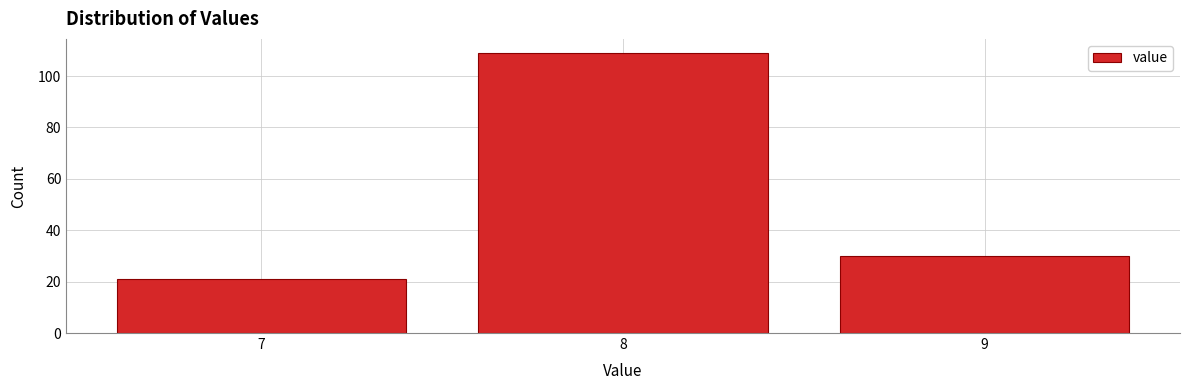

Reading left to right, list every bar in this chart as the range it spans on the x-axis followed by its height. The values are not printed on the chart, so give them approximately, as read against the axis.

6.5 to 7.5: 22
7.5 to 8.5: 110
8.5 to 9.5: 30